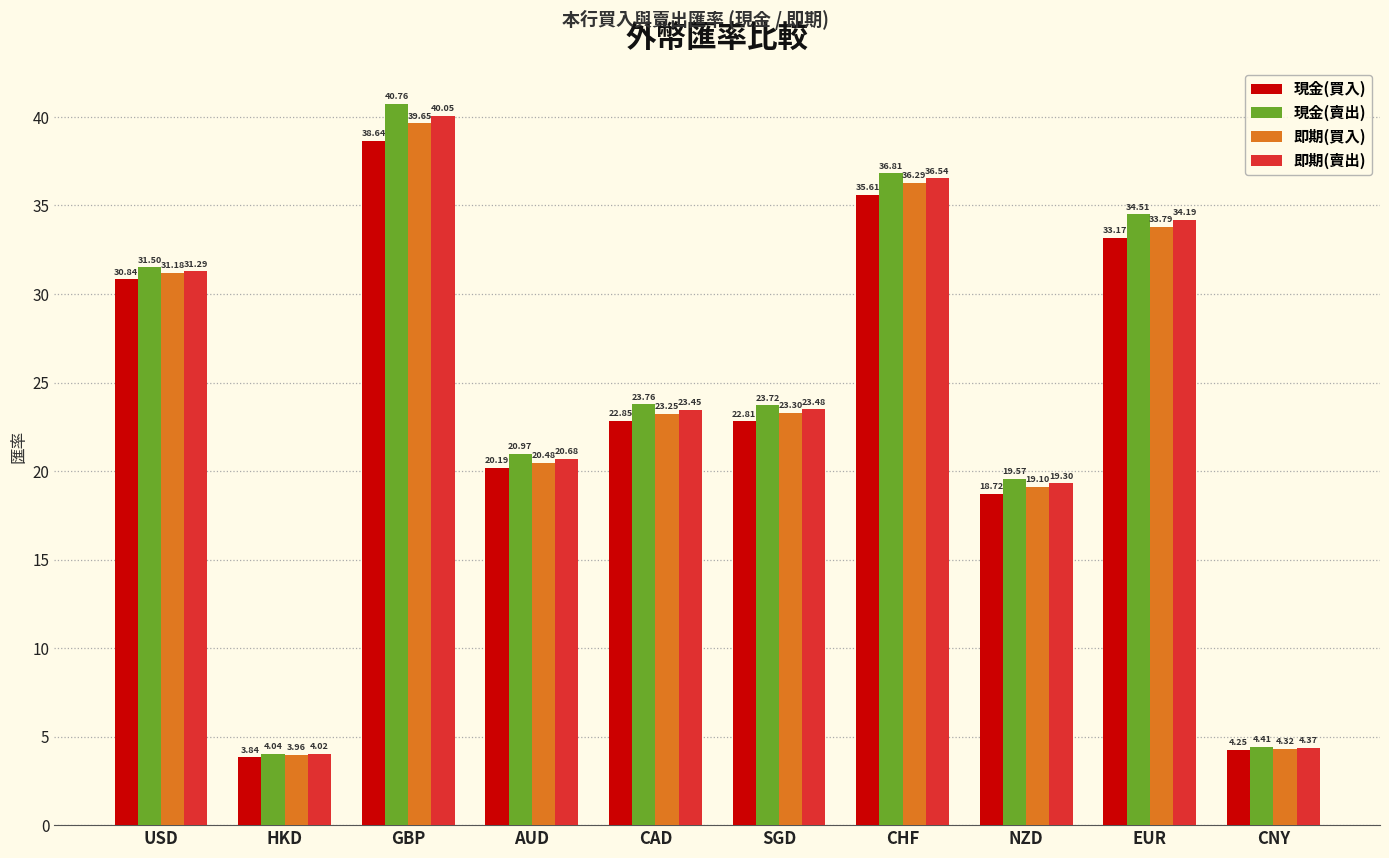

How many values in the 即期(賣出) series exceed 23?

6